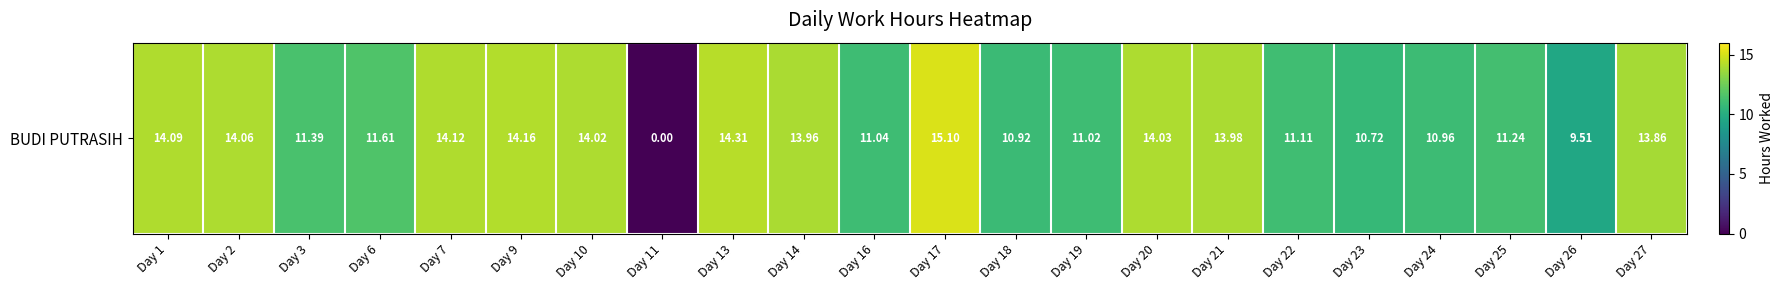

Which category has the highest value across all series?

Day 17